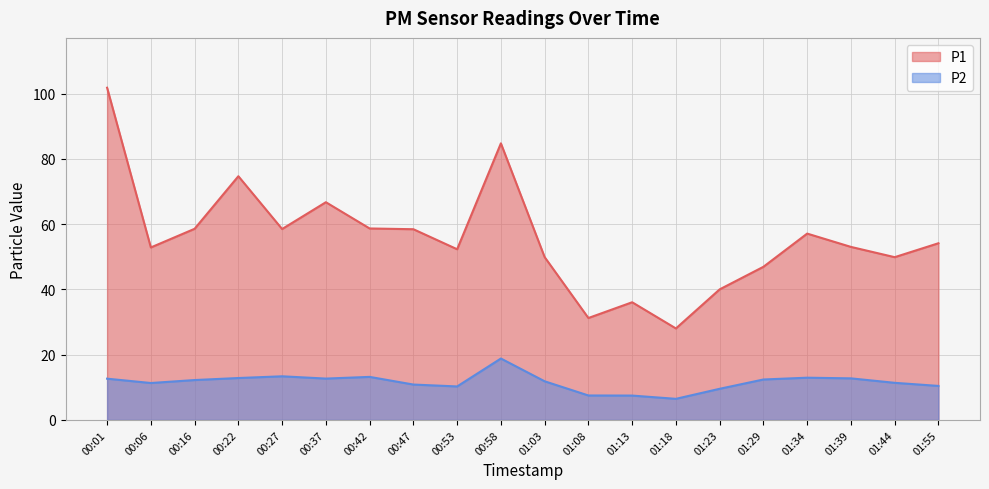

Where is the first local maximum for P2?

00:27